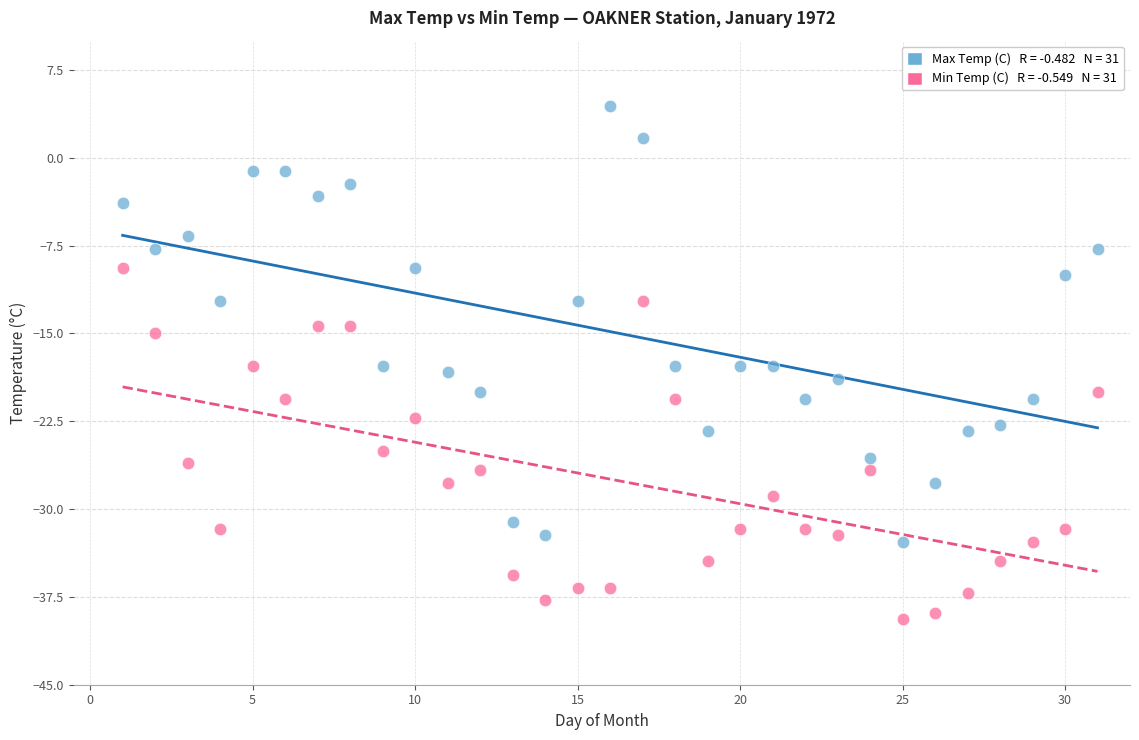

Across all data points, what is the range of X values (max minus min)?

30.0